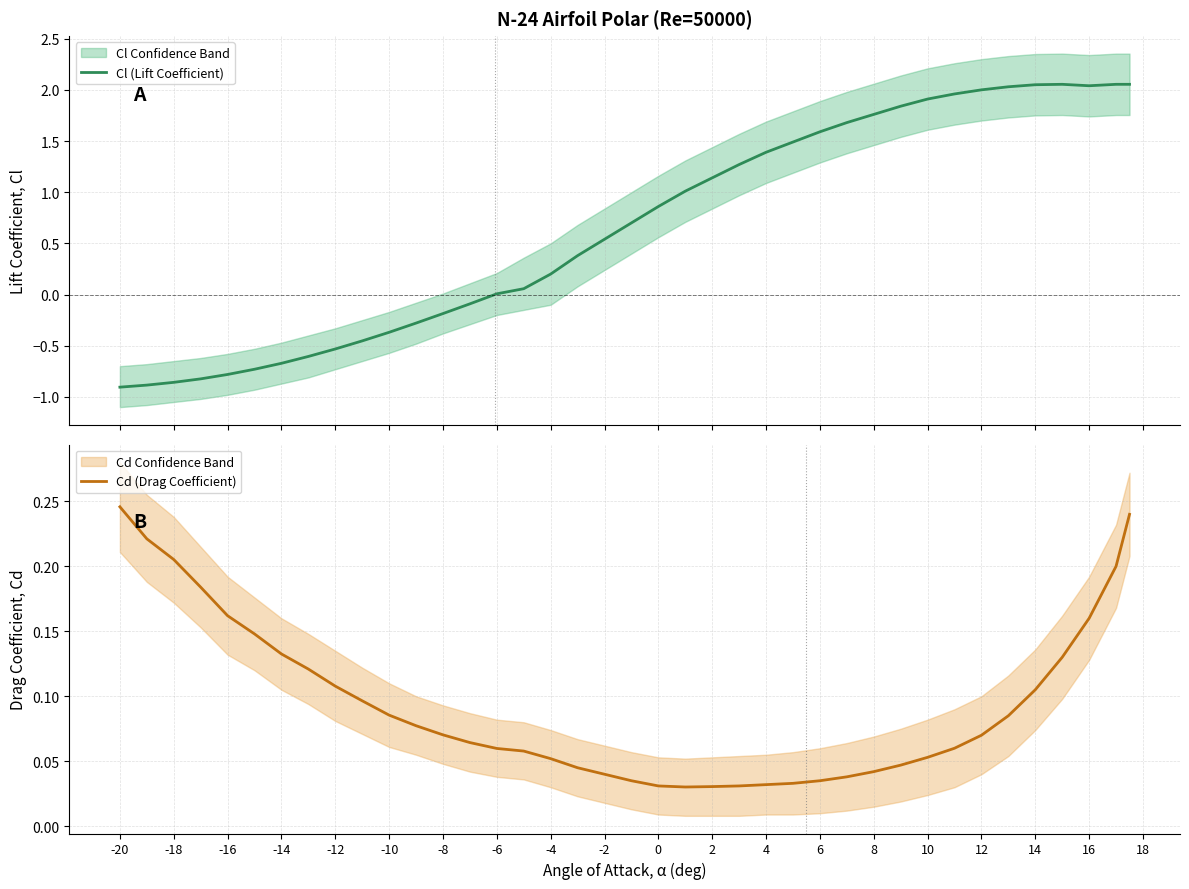

What is the average value of the Cl (Lift Coefficient) series?

0.7